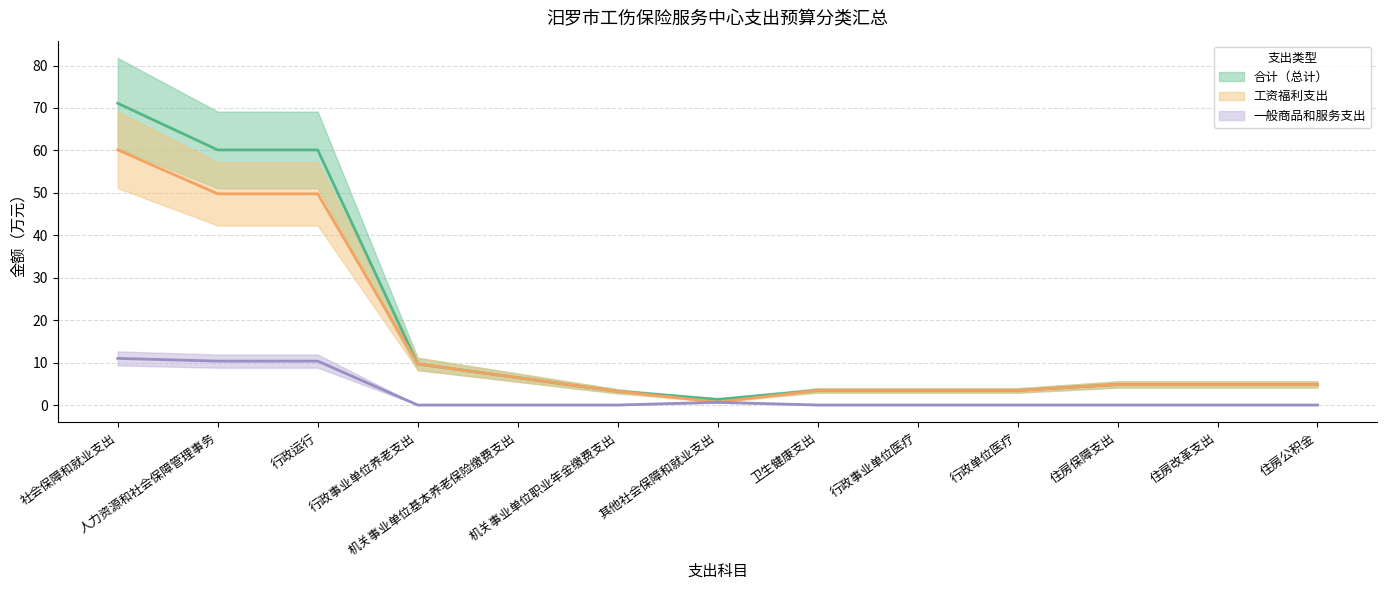

What is the difference between the second highest and second lowest values in the 合计（总计） series?

56.9